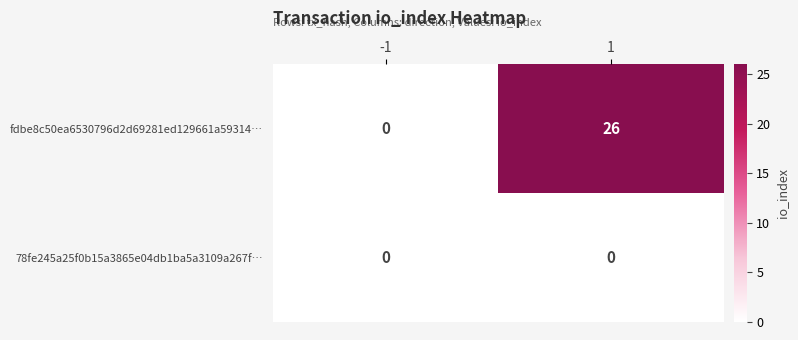

What is the difference between the fdbe8c50ea6530796d2d69281ed129661a59314… values at 1 and -1?

26